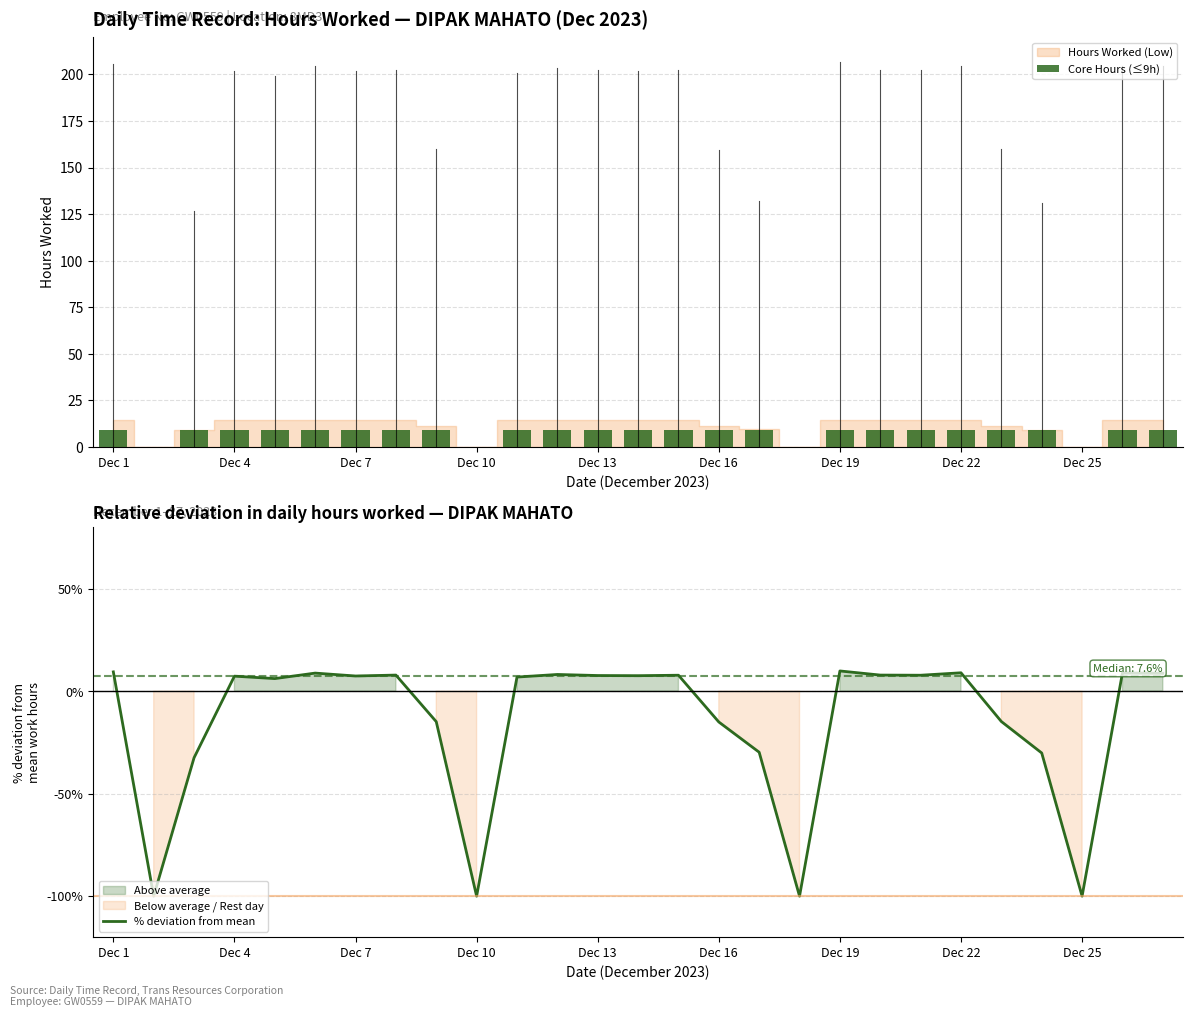

What is the lowest value of the % deviation from mean series?

-100.0